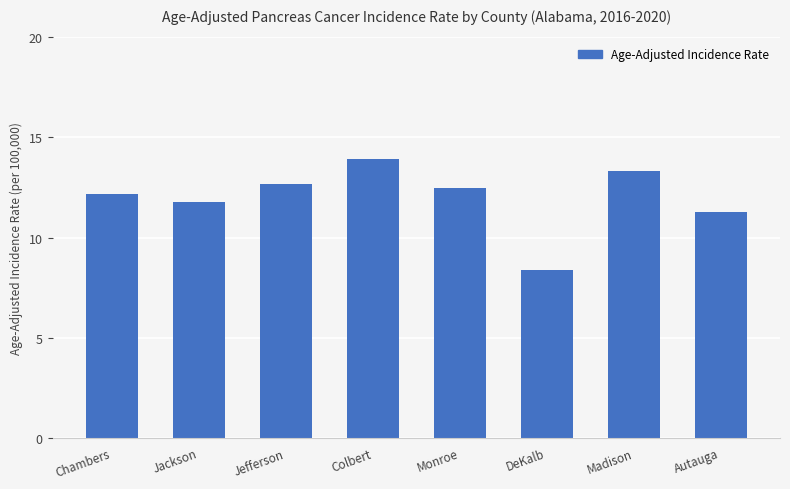

What is the greatest value displayed?

13.9